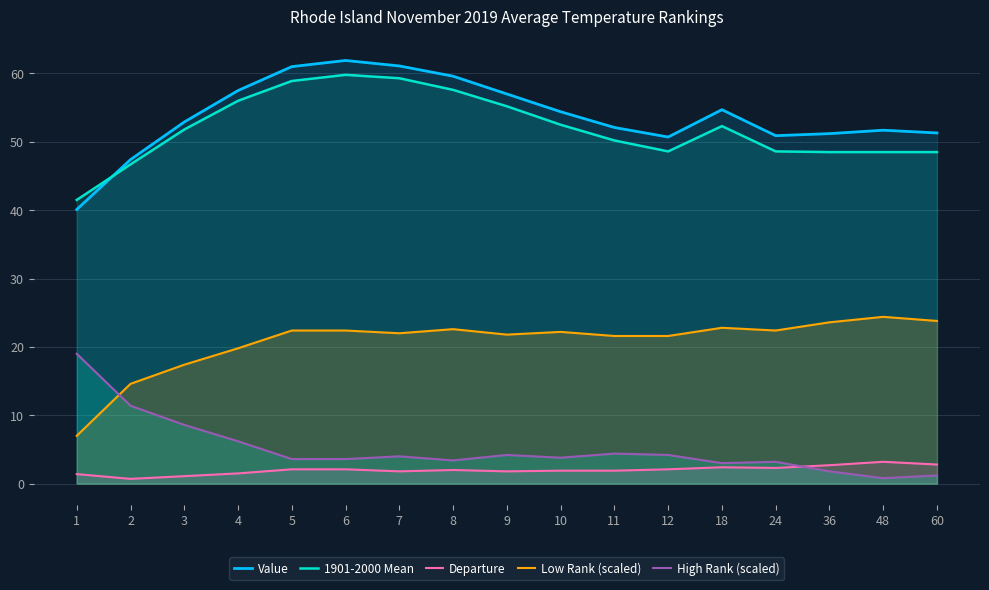

Which series has the largest range (max minus min)?

Value